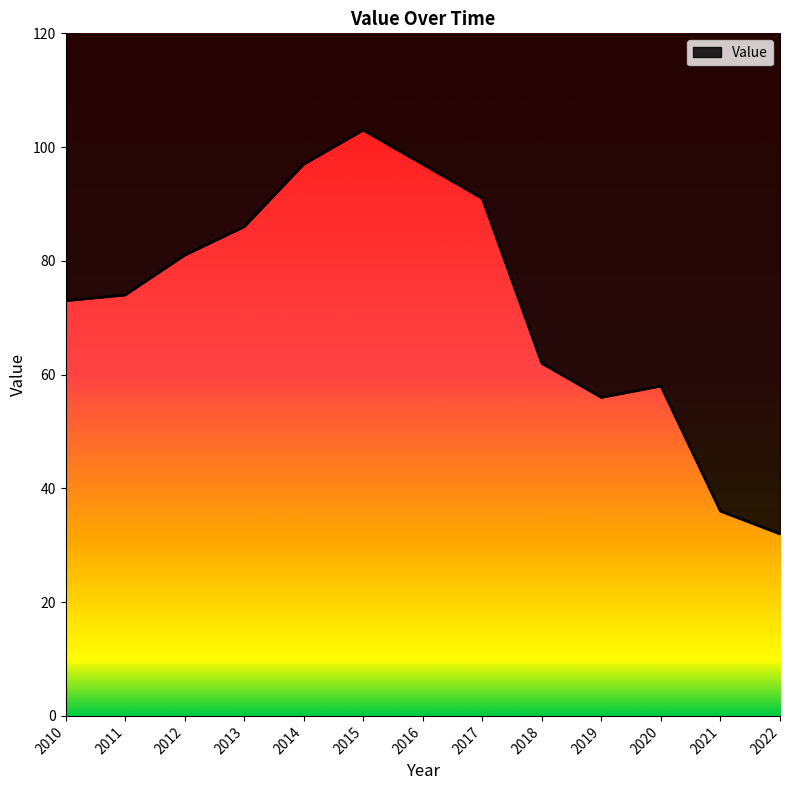

What is the value of the 6th point from the left?

103